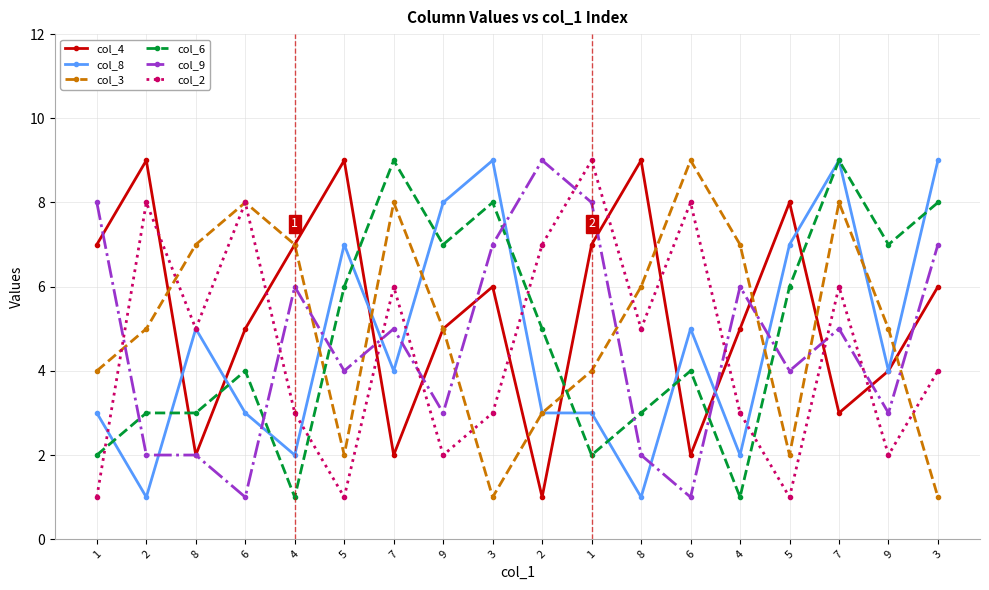

Reading left to right, extract all data points from this chart.

col_4: 1=7	2=9	8=2	6=5	4=7	5=9	7=2	9=5	3=6	2=1	1=7	8=9	6=2	4=5	5=8	7=3	9=4	3=6
col_8: 1=3	2=1	8=5	6=3	4=2	5=7	7=4	9=8	3=9	2=3	1=3	8=1	6=5	4=2	5=7	7=9	9=4	3=9
col_3: 1=4	2=5	8=7	6=8	4=7	5=2	7=8	9=5	3=1	2=3	1=4	8=6	6=9	4=7	5=2	7=8	9=5	3=1
col_6: 1=2	2=3	8=3	6=4	4=1	5=6	7=9	9=7	3=8	2=5	1=2	8=3	6=4	4=1	5=6	7=9	9=7	3=8
col_9: 1=8	2=2	8=2	6=1	4=6	5=4	7=5	9=3	3=7	2=9	1=8	8=2	6=1	4=6	5=4	7=5	9=3	3=7
col_2: 1=1	2=8	8=5	6=8	4=3	5=1	7=6	9=2	3=3	2=7	1=9	8=5	6=8	4=3	5=1	7=6	9=2	3=4